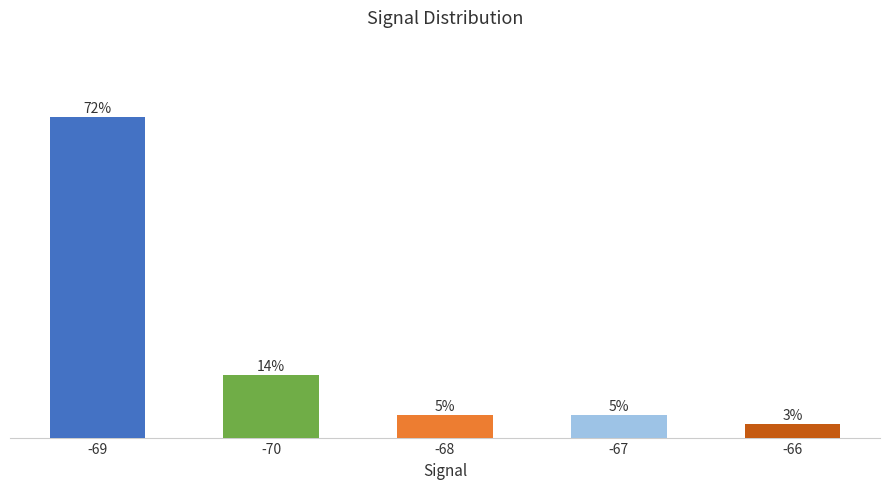

List the labels in order of value, smallest first.

-66, -68, -67, -70, -69